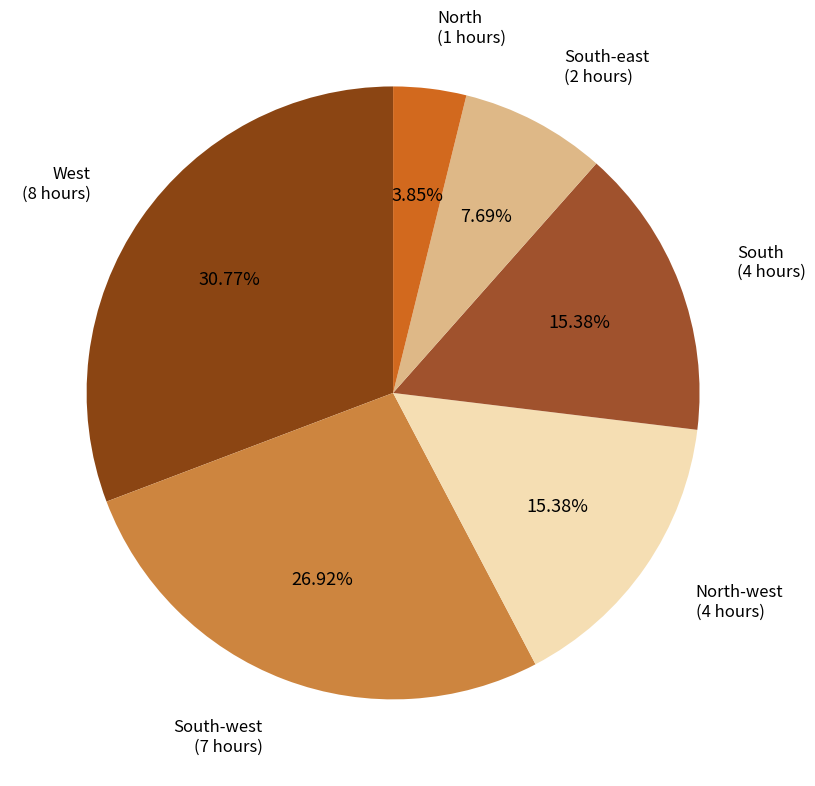

How many slices are in this pie chart?

6